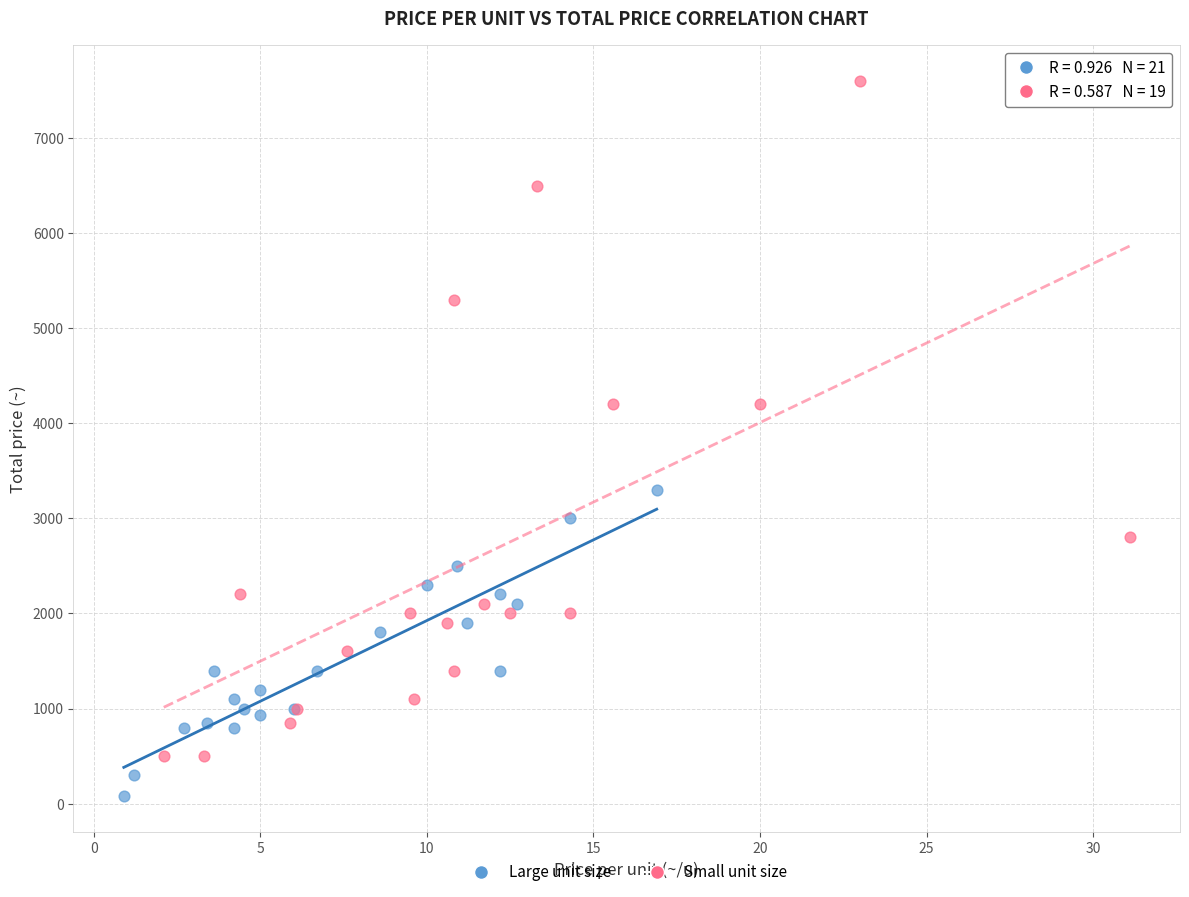

Which series has the widest spread of Y values?

Small unit size